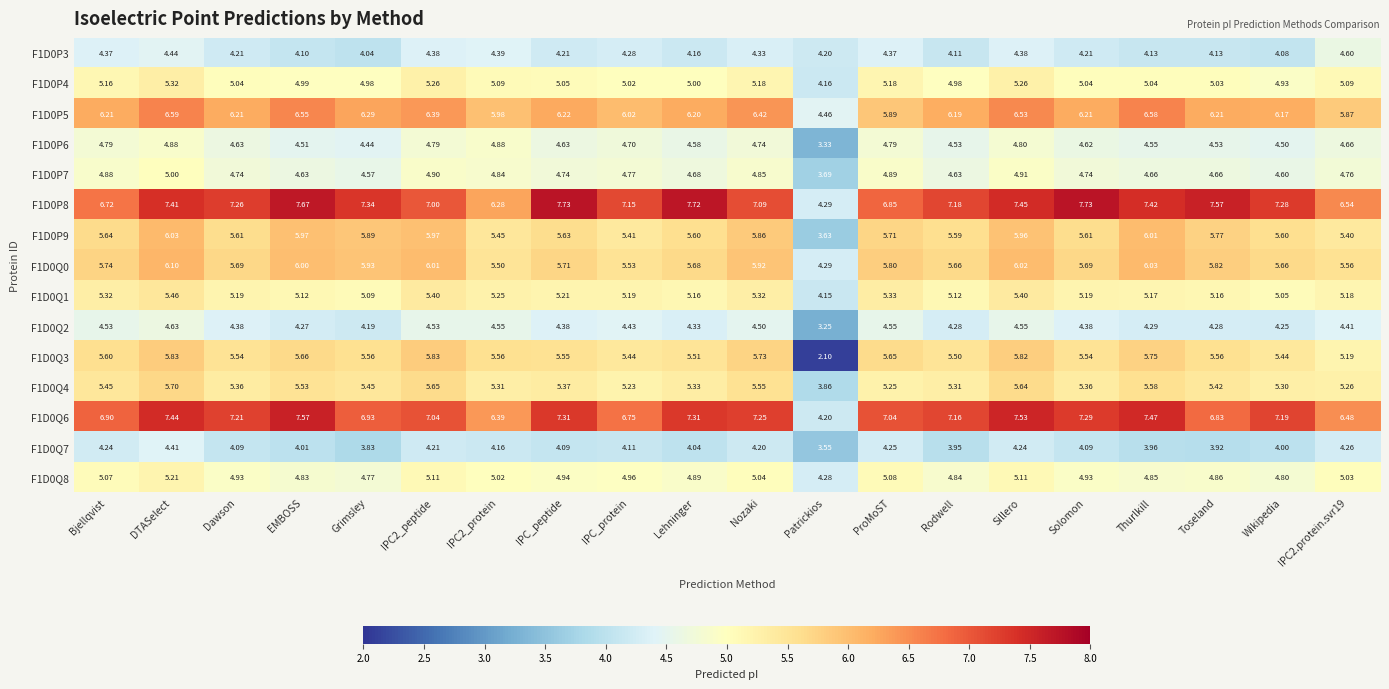

List the series in order of their peak value, highest first.

F1D0P8, F1D0Q6, F1D0P5, F1D0Q0, F1D0P9, F1D0Q3, F1D0Q4, F1D0Q1, F1D0P4, F1D0Q8, F1D0P7, F1D0P6, F1D0Q2, F1D0P3, F1D0Q7